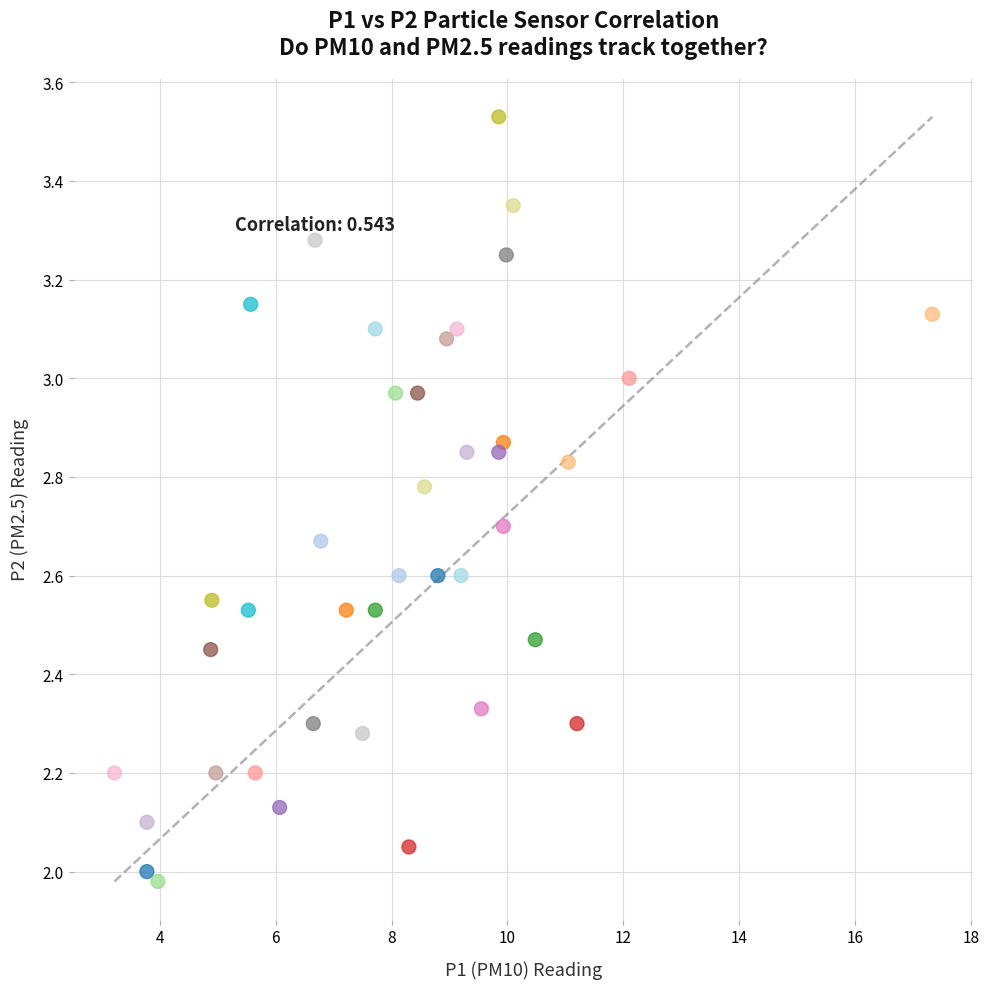

What is the range of X values (max minus min)?

14.1